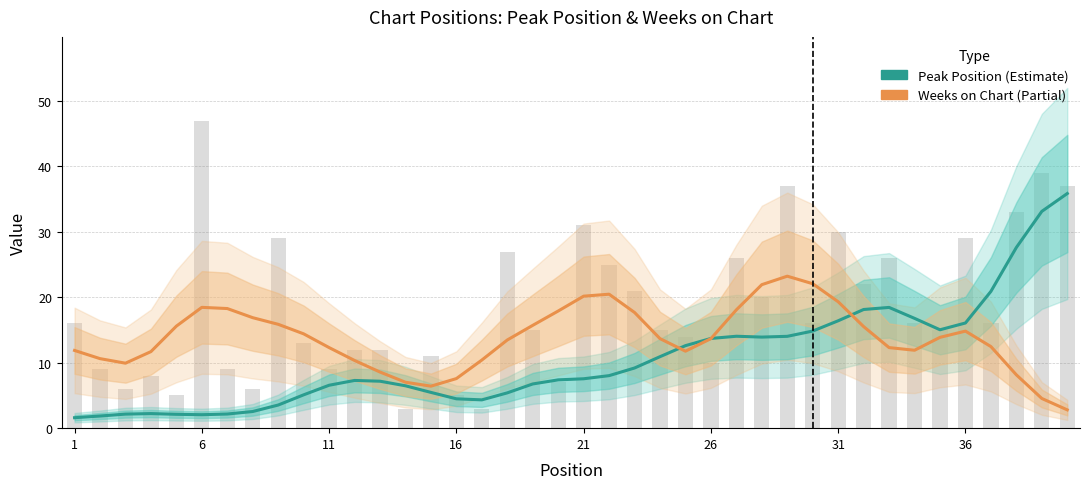

Count the number of categories in the chart.

40